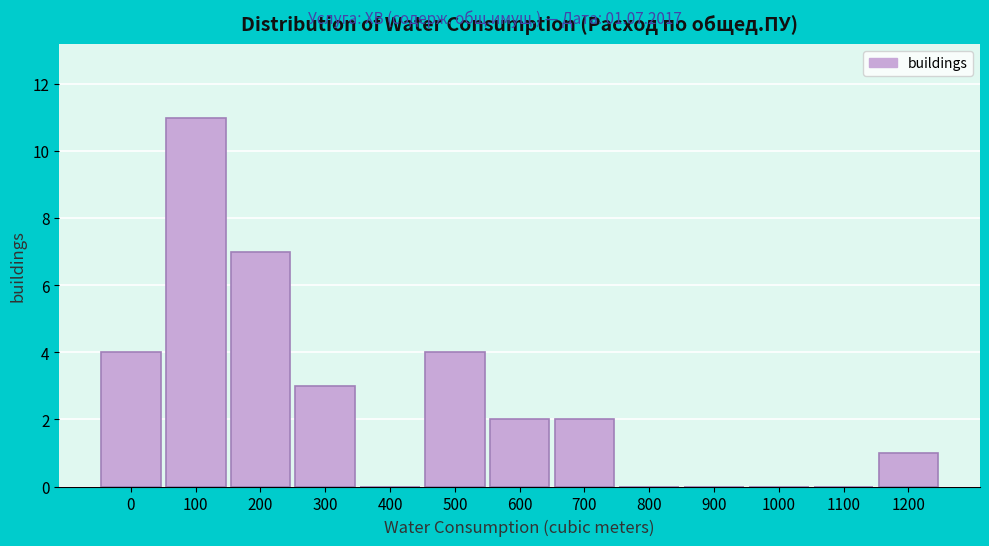

Reading left to right, extract all data points from this chart.

0=4	100=11	200=7	300=3	400=0	500=4	600=2	700=2	800=0	900=0	1000=0	1100=0	1200=1